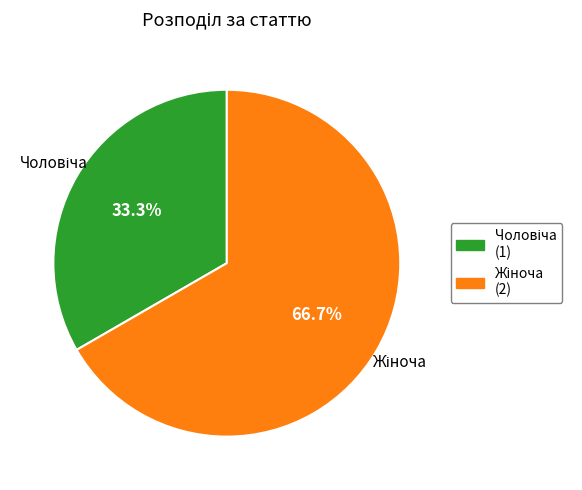

Is there a majority slice in this chart?

Yes